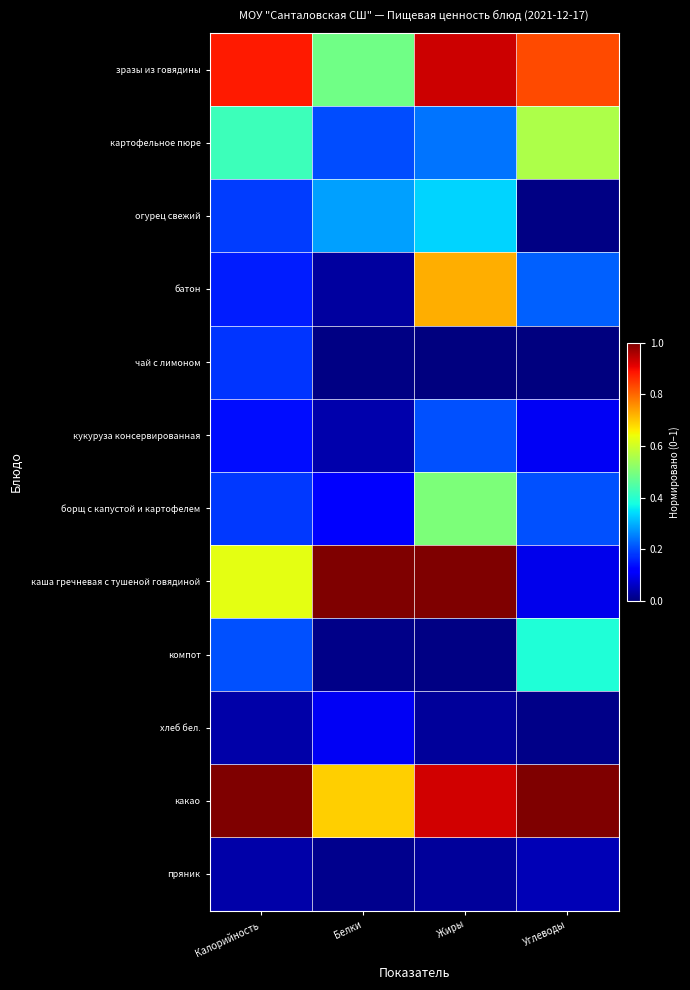

Which series has the widest spread of values?

каша гречневая с тушеной говядиной